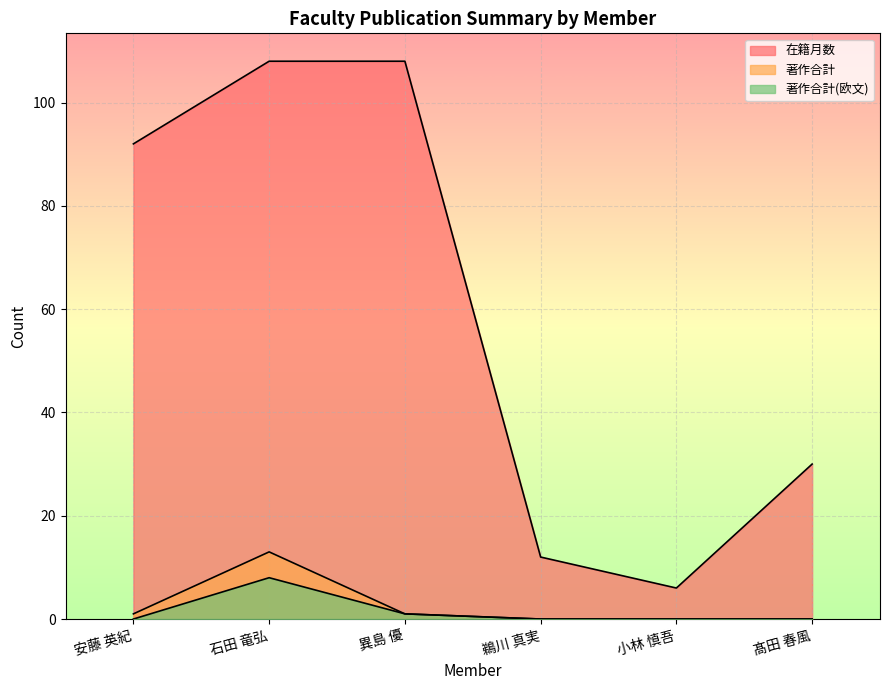

At which label is 著作合計(欧文) closest to 4?

異島 優